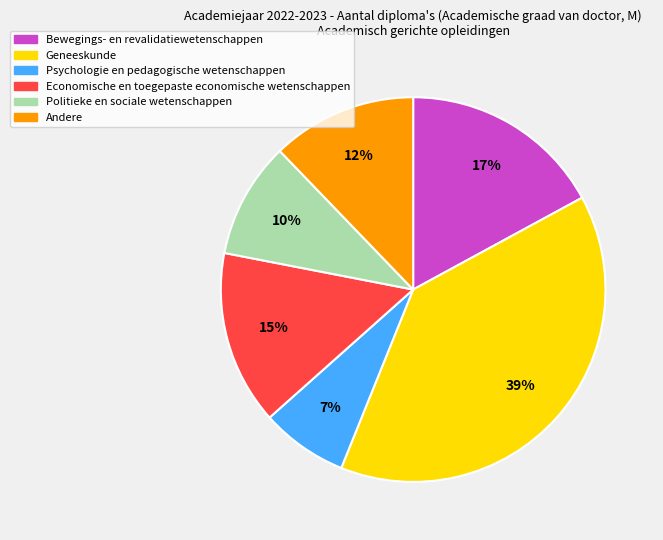

To the nearest percent, what percentage of the pie is Economische en toegepaste economische wetenschappen?

15%